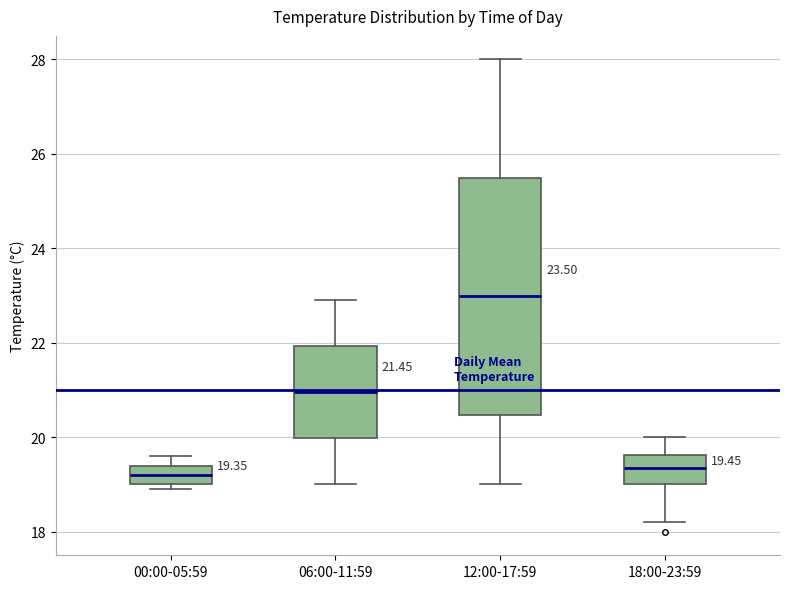

Which box's median line is the highest?

12:00-17:59